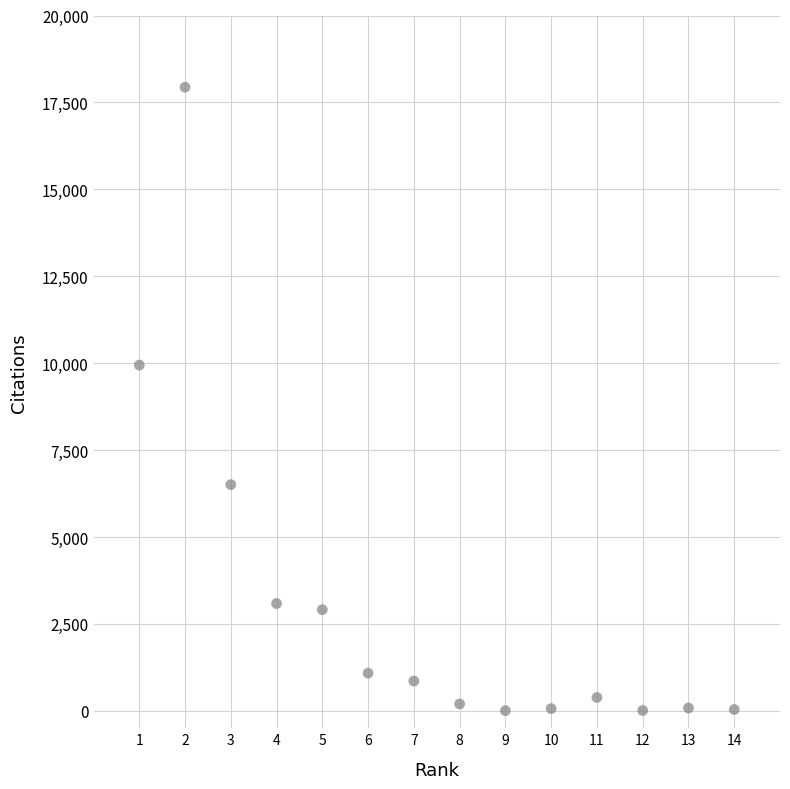

What Y value in the scatter plot is closest to 8972?

9945